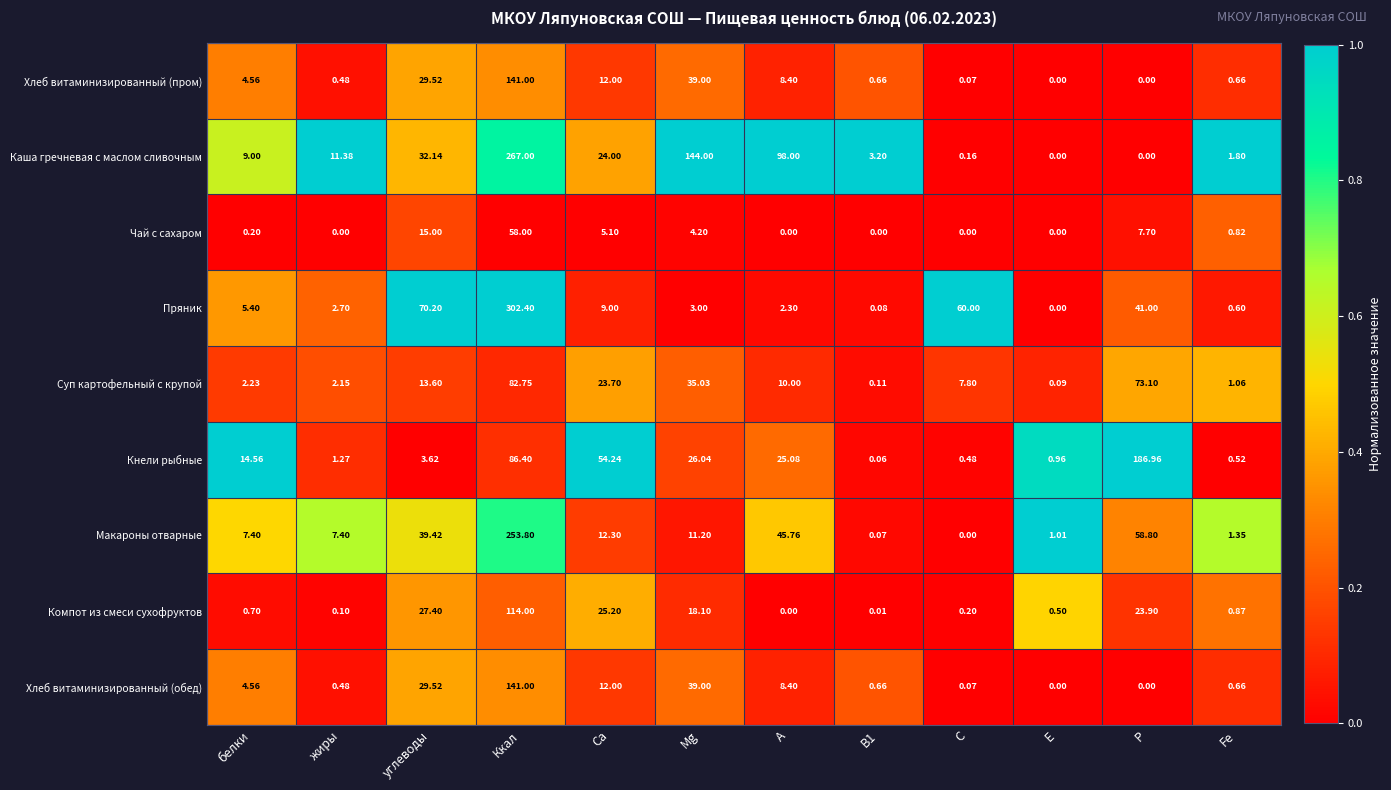

Is the value of Макароны отварные at C greater than the value of Суп картофельный с крупой at E?

No